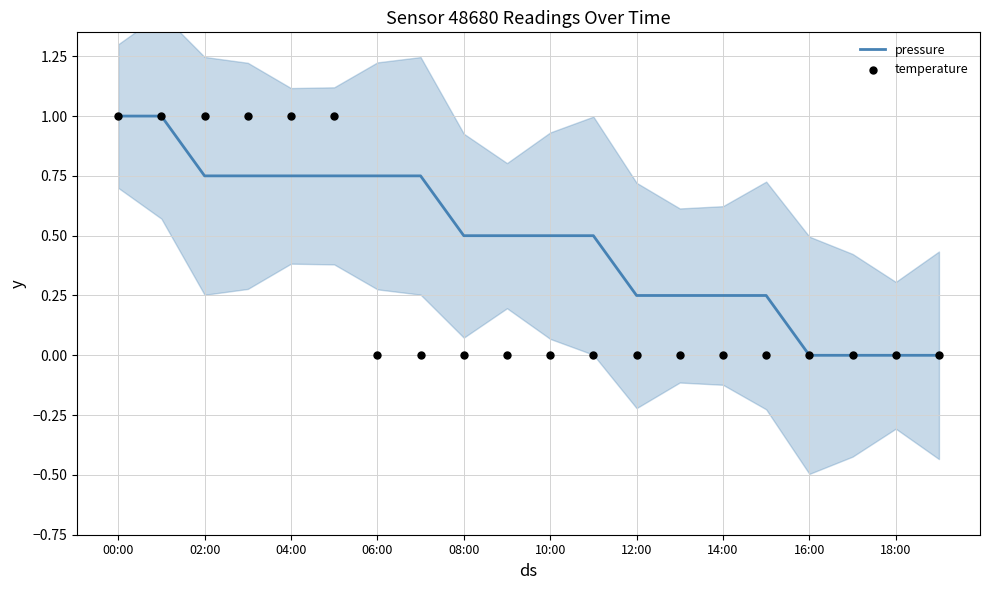

Which series has the largest total across all categories?

pressure